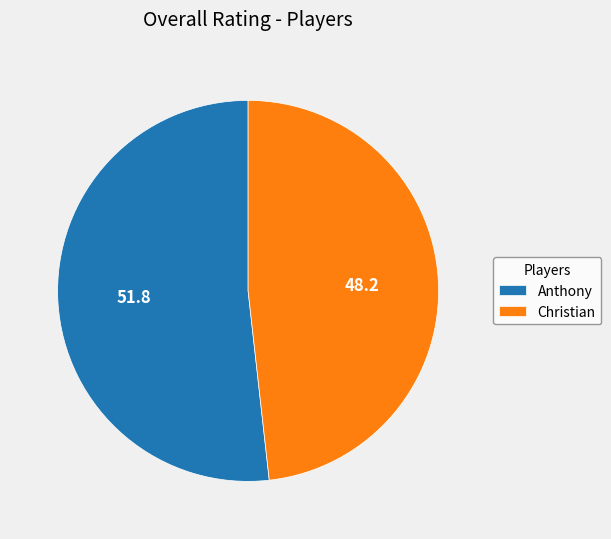

Is it true that Christian is 48% of the pie?

True